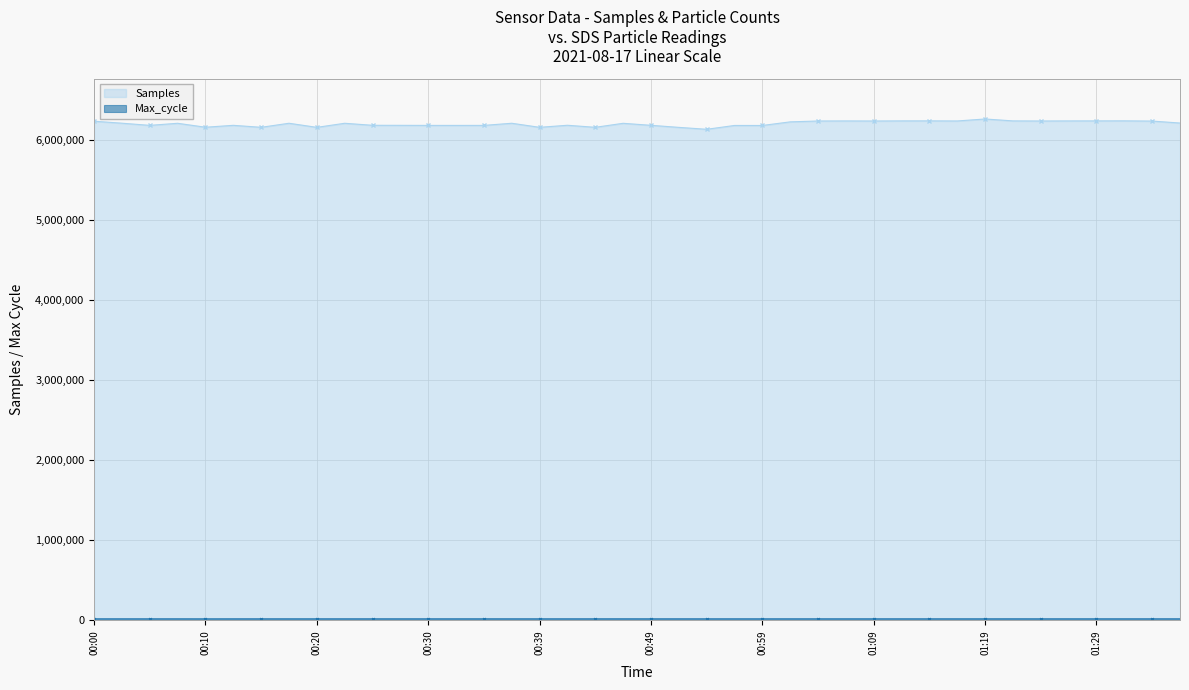

What is the label of the 38th point from the right?

00:05